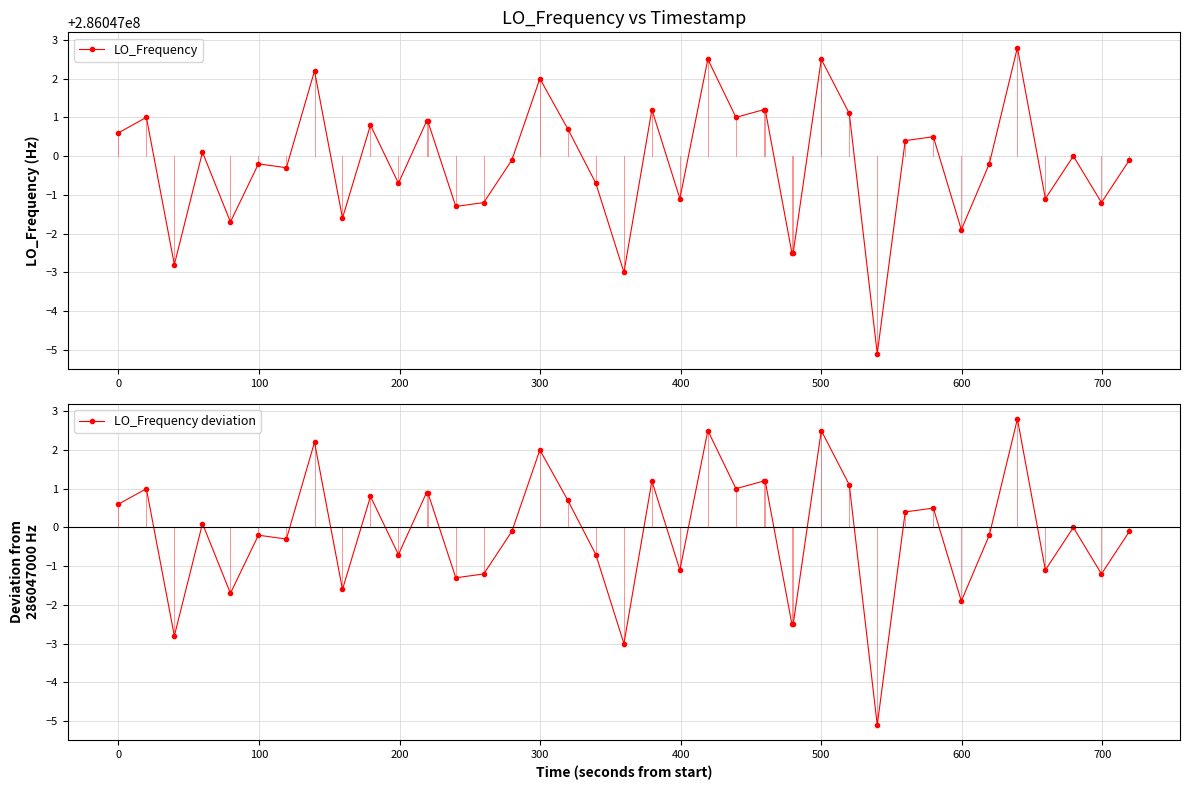

True or false: LO_Frequency deviation has more than 0 points higher than both neighbors.

True